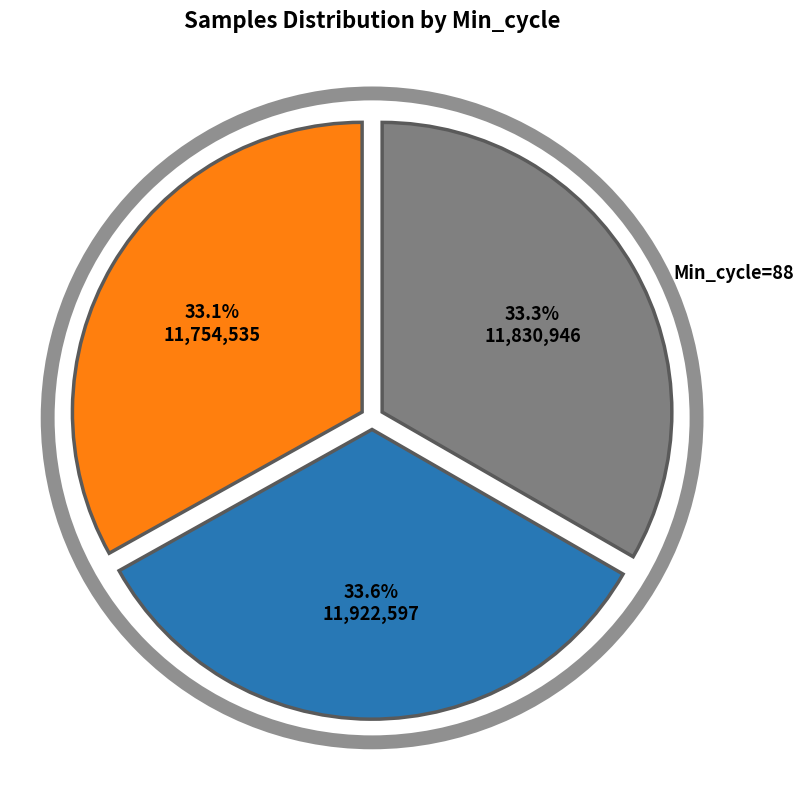

Is there a majority slice in this chart?

No